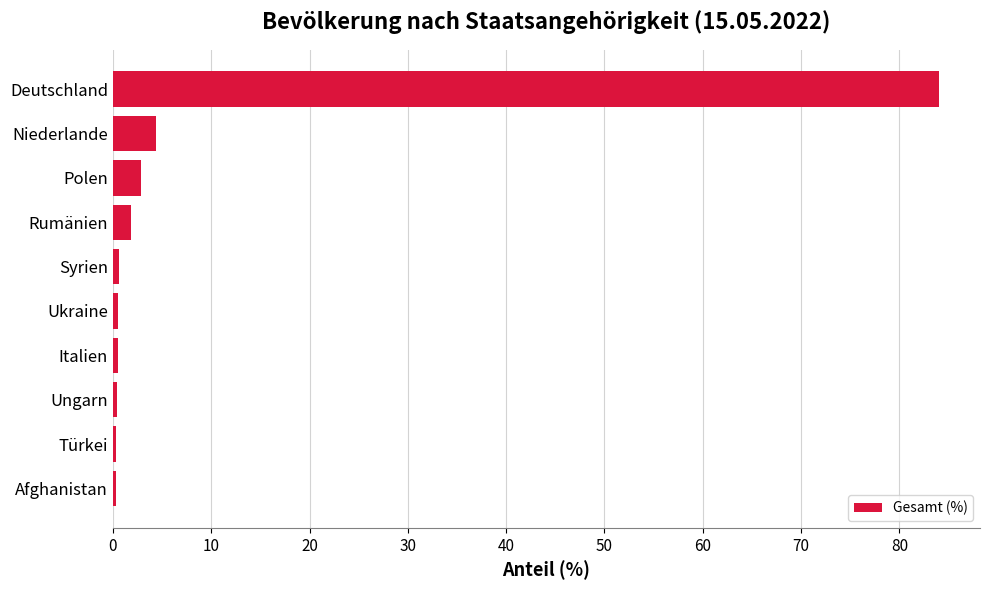

Which has a higher value, Türkei or Deutschland?

Deutschland